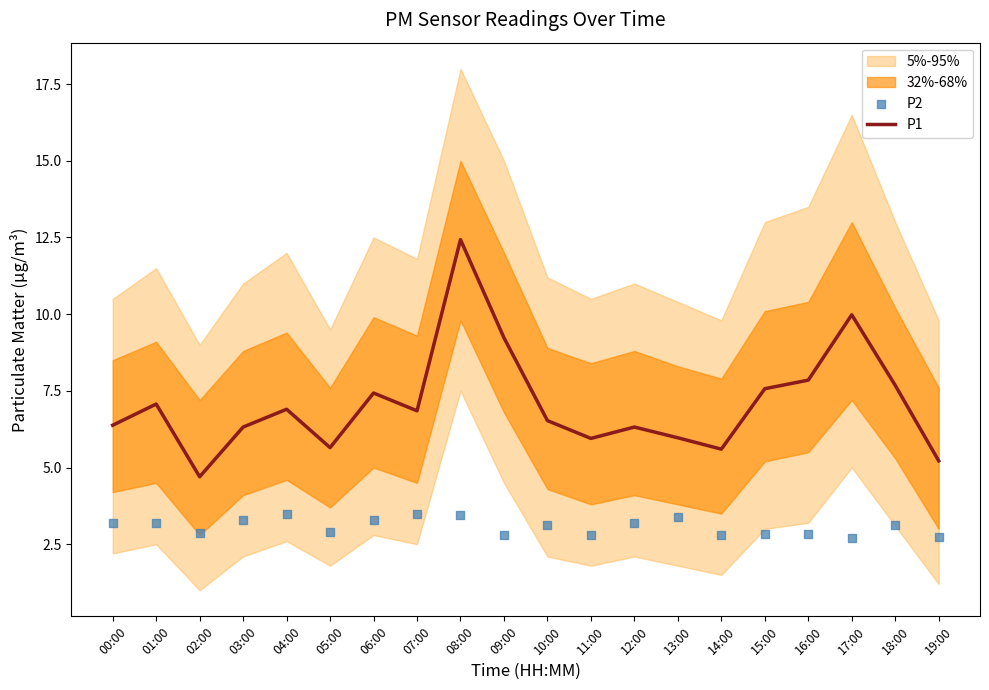

Is it true that P1 equals 8.3 at 05:00?

False